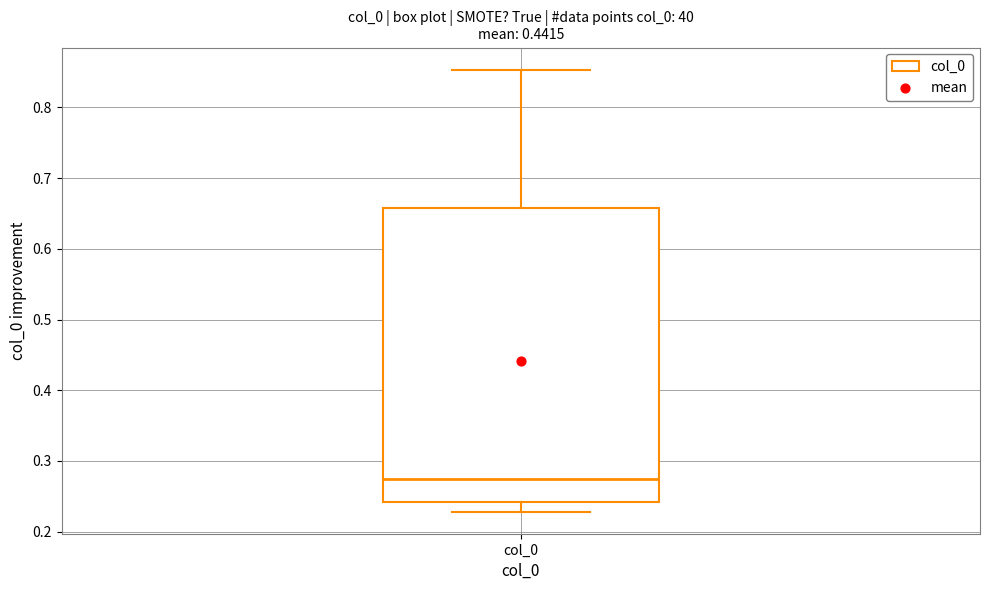

Where is the upper edge of the box for col_0 on the y-axis? The values are not printed on the chart, so give them approximately, as read against the axis.

0.66